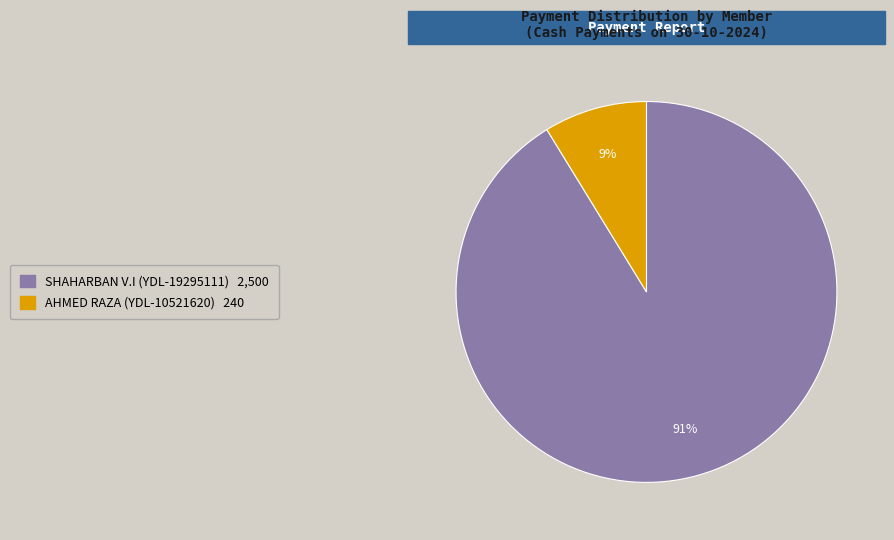

Which slice is the smallest?

AHMED RAZA (YDL-10521620)